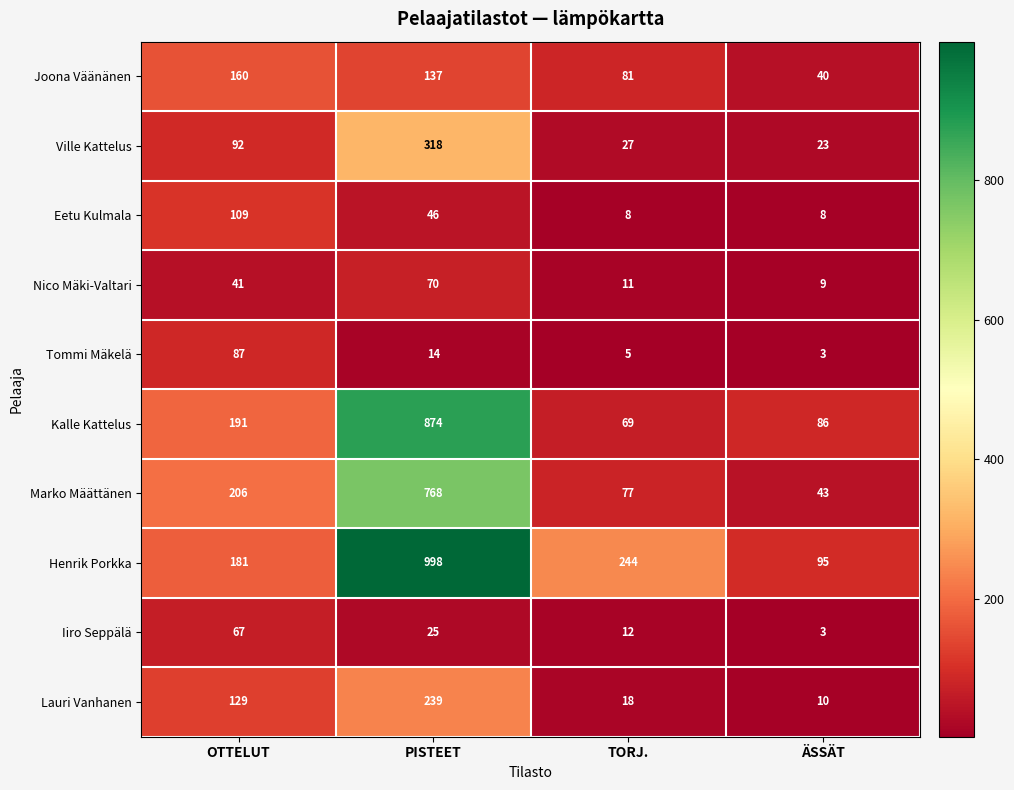

Which series changed the most between PISTEET and ÄSSÄT?

Henrik Porkka